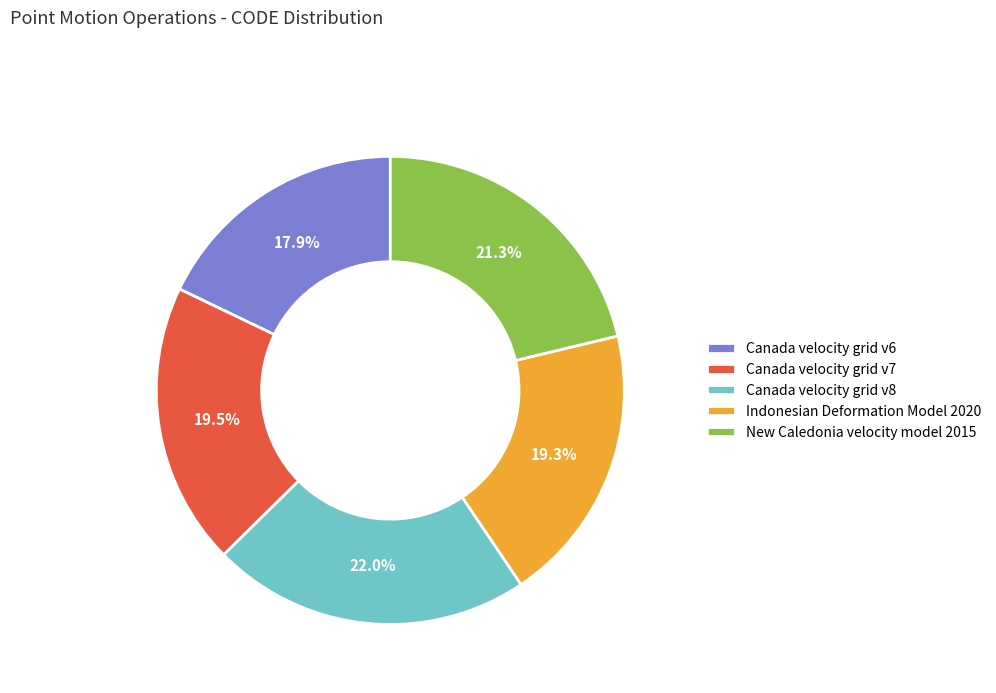

Between Canada velocity grid v7 and New Caledonia velocity model 2015, which is larger?

New Caledonia velocity model 2015